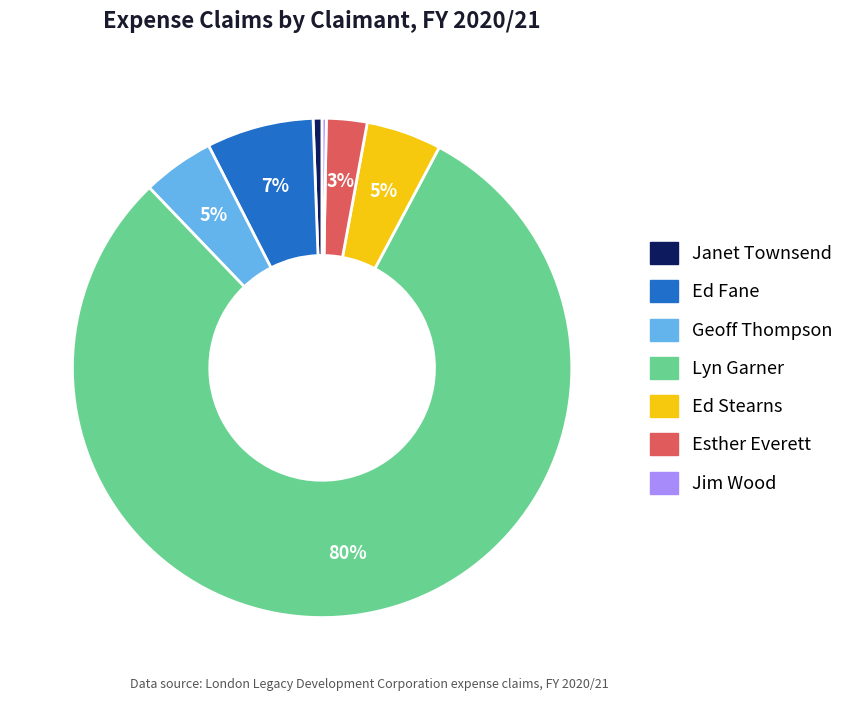

Is the sum of Geoff Thompson and Esther Everett greater than half?

No